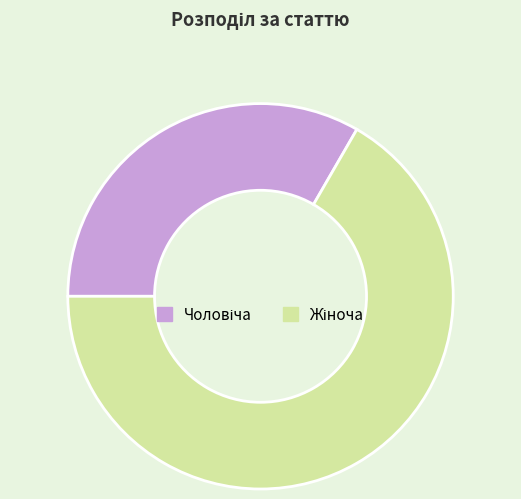

How many segments does this pie chart have?

2